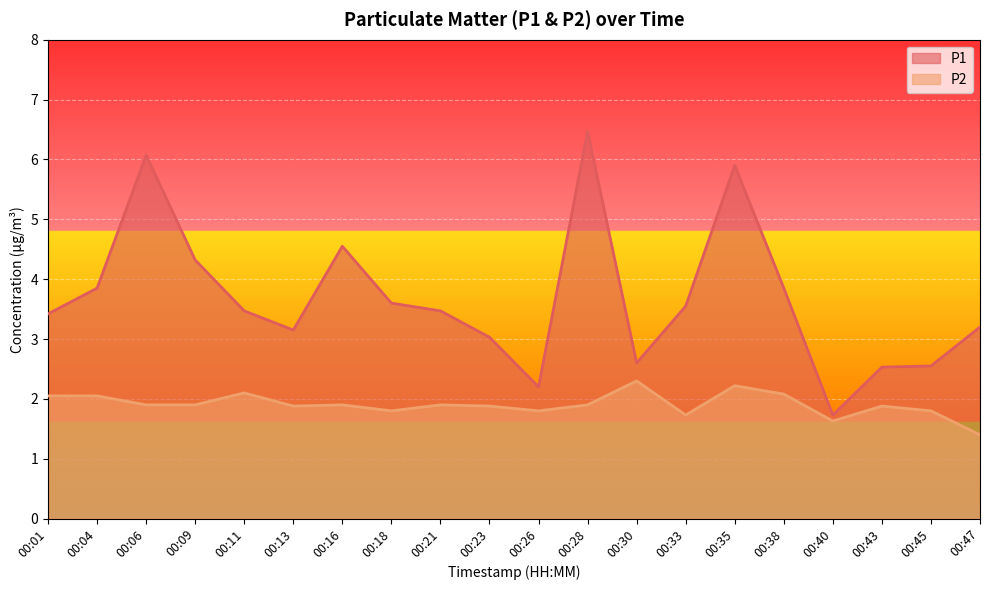

What are all the series names shown in the legend?

P1, P2